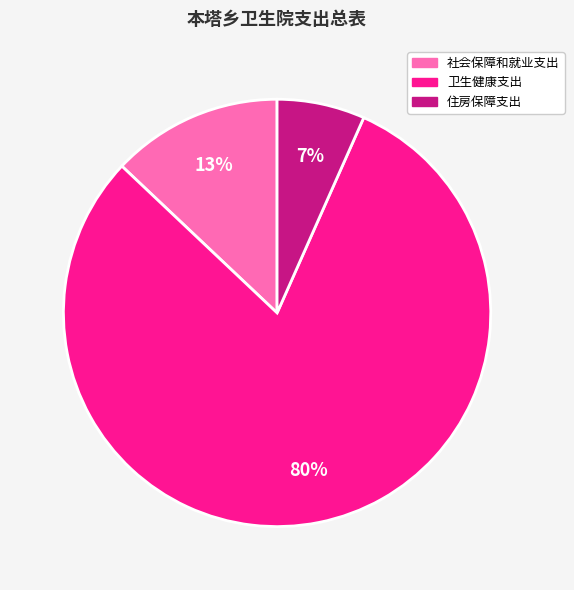

How many segments does this pie chart have?

3